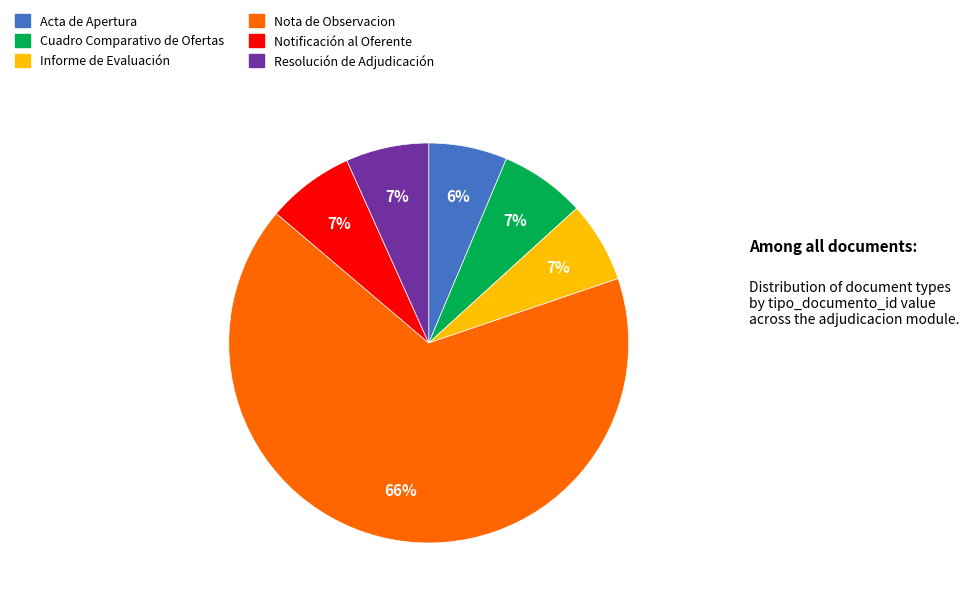

Which category has the biggest portion of the pie?

Nota de Observacion